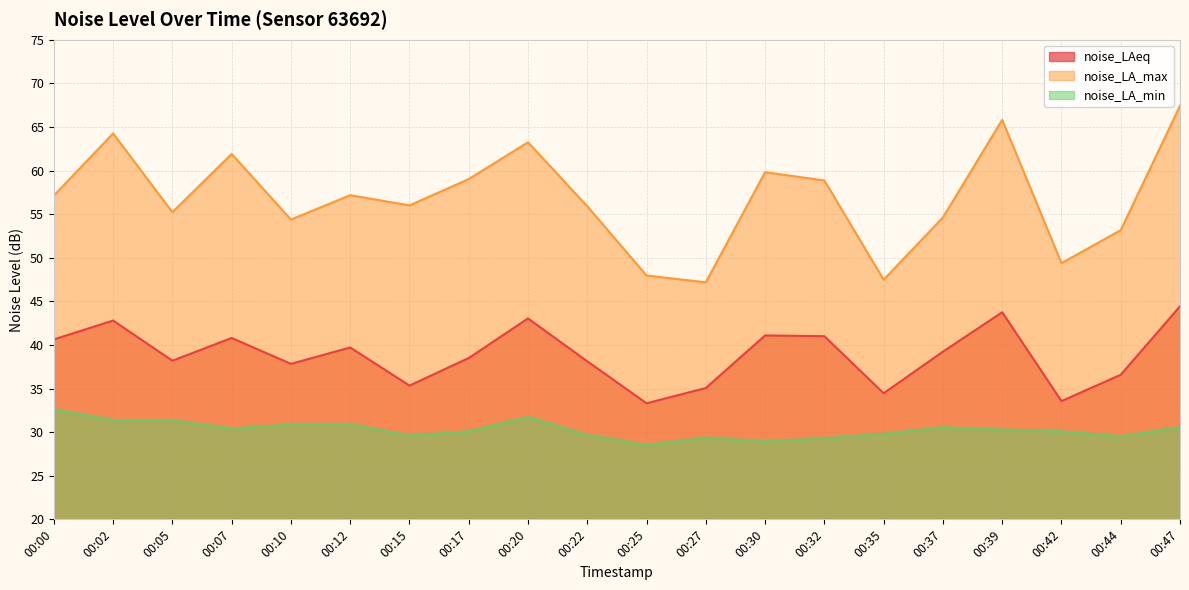

How many distinct data groups are displayed?

3